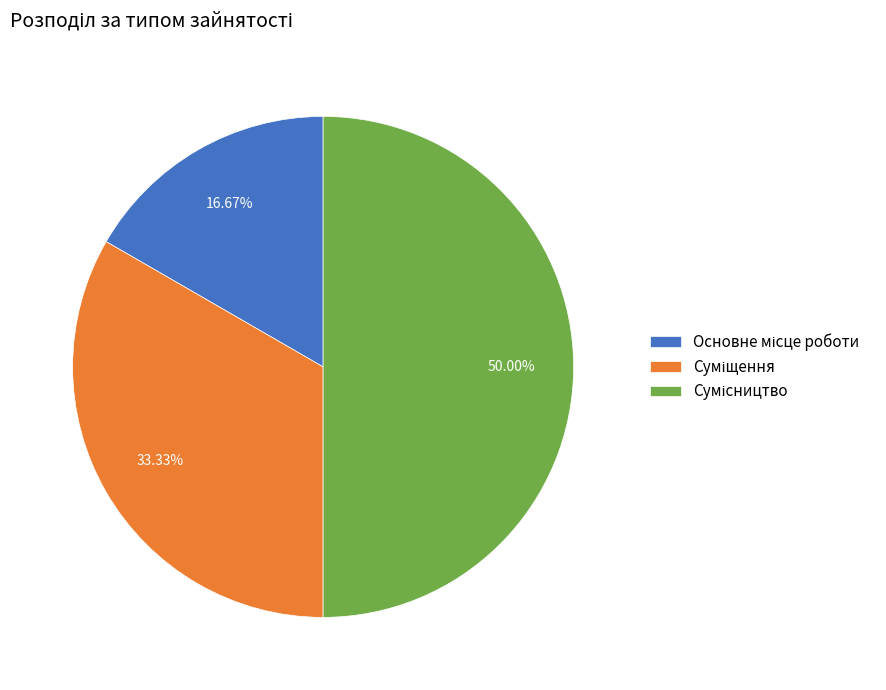

How many segments does this pie chart have?

3